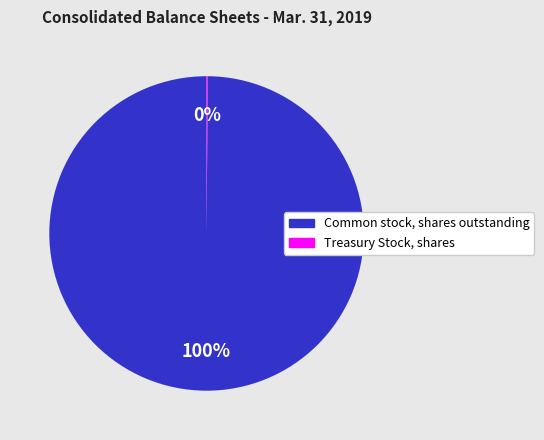

Is there a majority slice in this chart?

Yes